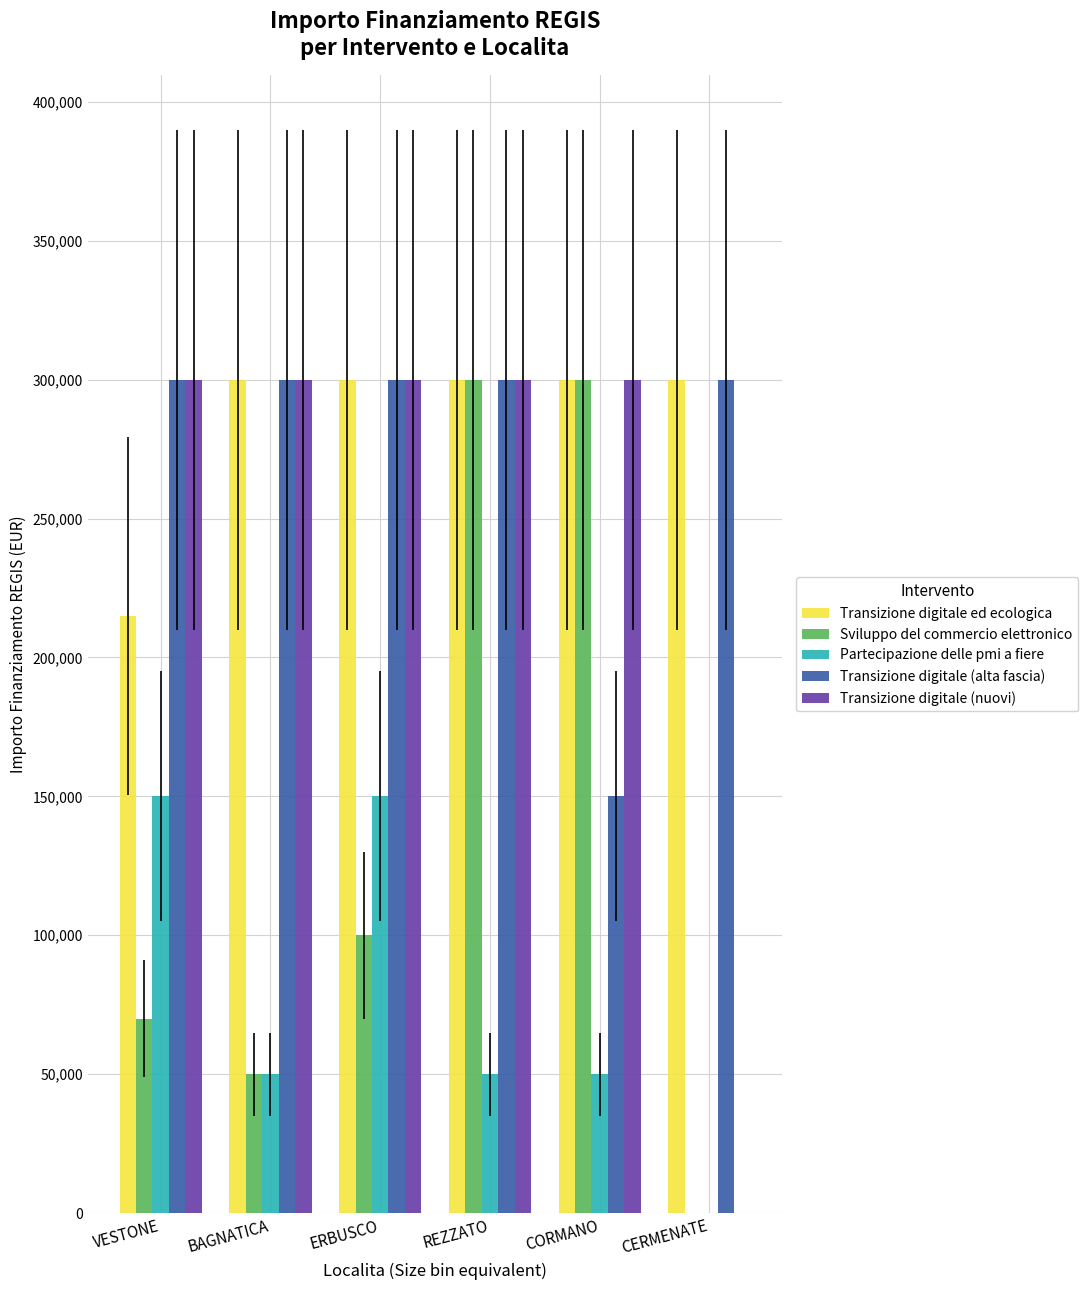

At which label does Partecipazione delle pmi a fiere first exceed 50000?

VESTONE